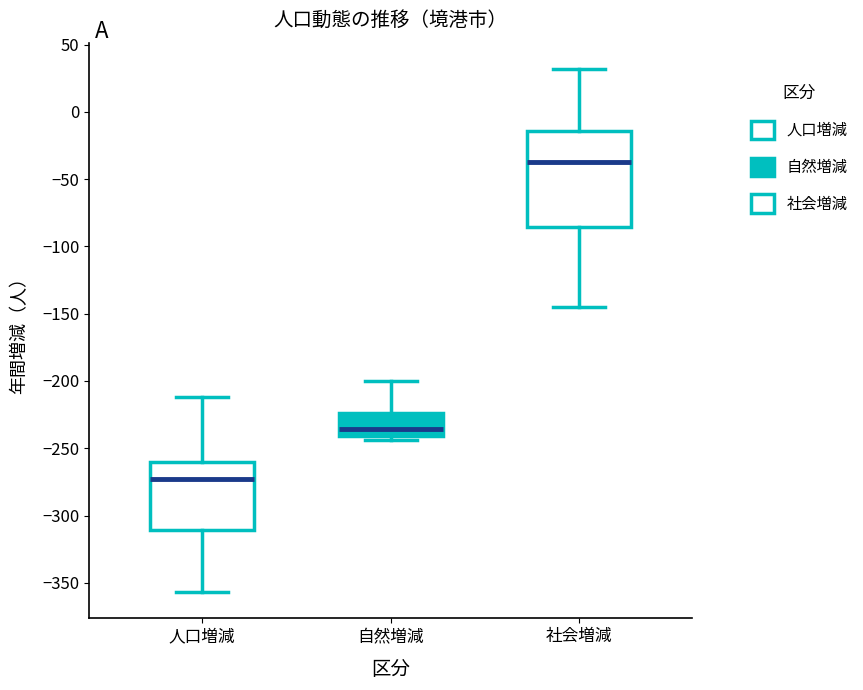

Where does the median line of the box for 人口増減 sit on the y-axis? The values are not printed on the chart, so give them approximately, as read against the axis.

-275